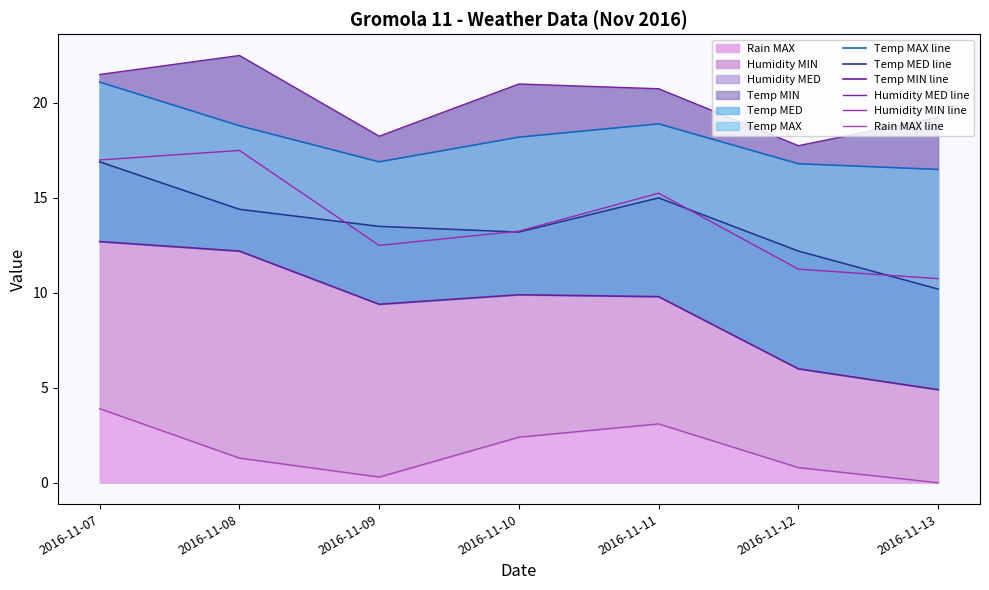

Which series ends up on top after the final intersection of Humidity MIN line and Temp MED line?

Humidity MIN line